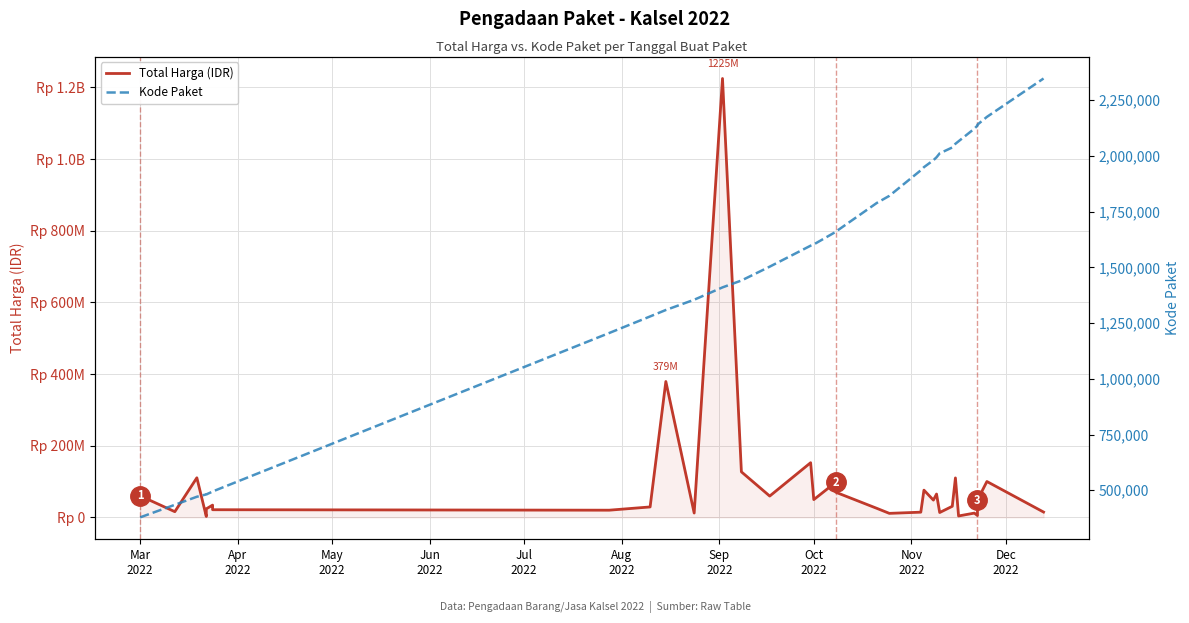

Reading left to right, extract all data points from this chart.

Total Harga (IDR): 59935000	15787200	110389990	2395750	23680800	34132505	27720000	21231000	19950000	29000000	379075000	12000000	1224682000	127000000	59375000	152477000	49478000	98000000	70000000	25200000	11100000	14400000	75920000	48140000	65000000	13442000	30800000	110000000	3825000	11800000	5093000	48140000	100000000	14750000
Kode Paket: 378667	434878	470979	481472	481528	494126	494315	494589	1205257	1279649	1308563	1354517	1409947	1440709	1502912	1597005	1602603	1659185	1659934	1788370	1820441	1935089	1949122	1980186	1993460	2011140	2037404	2053931	2065183	2121450	2135660	2139573	2174549	2346755